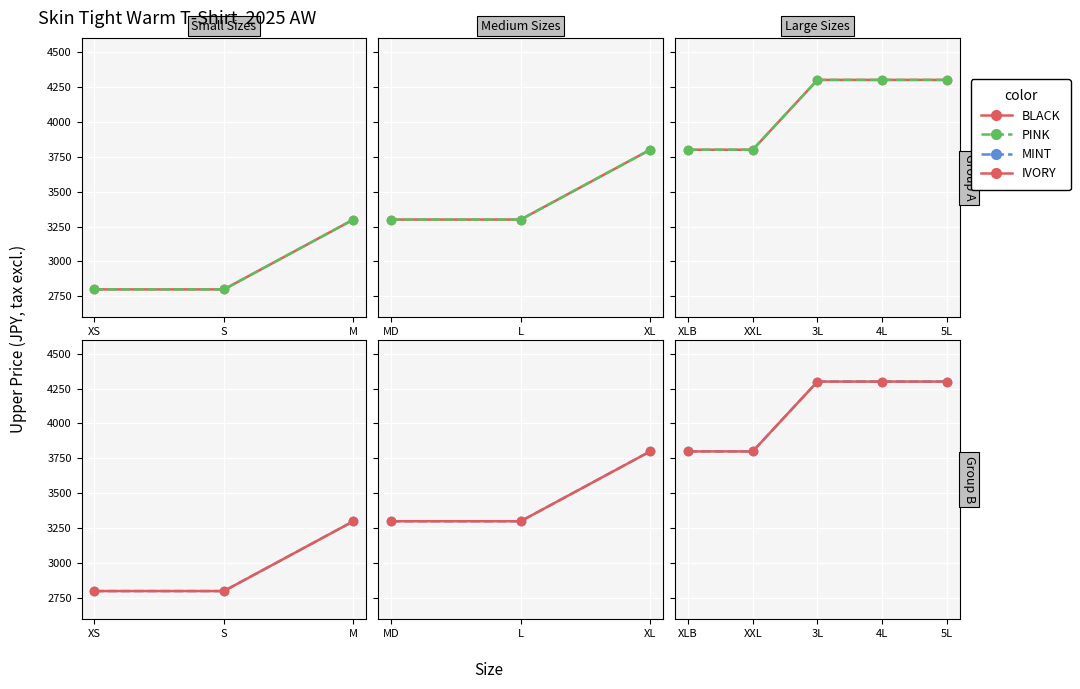

What position from the right is 4L?

2